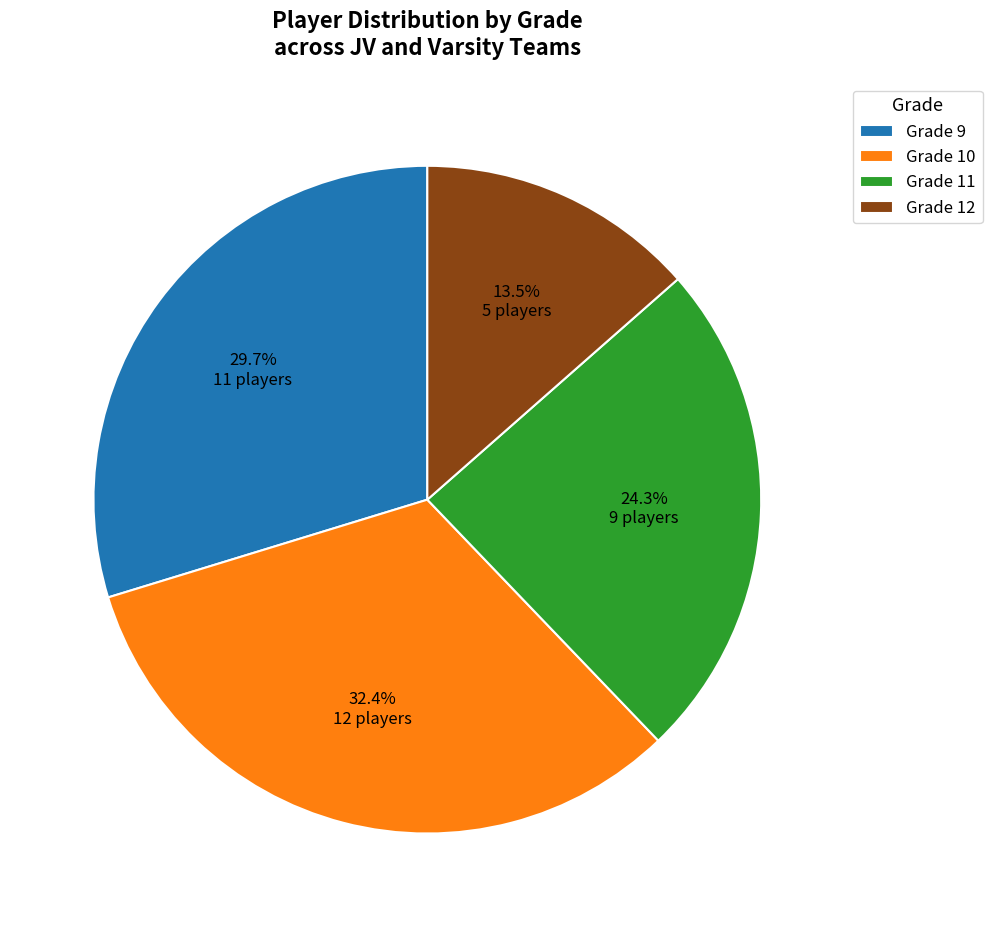

Count the number of slices in the pie.

4